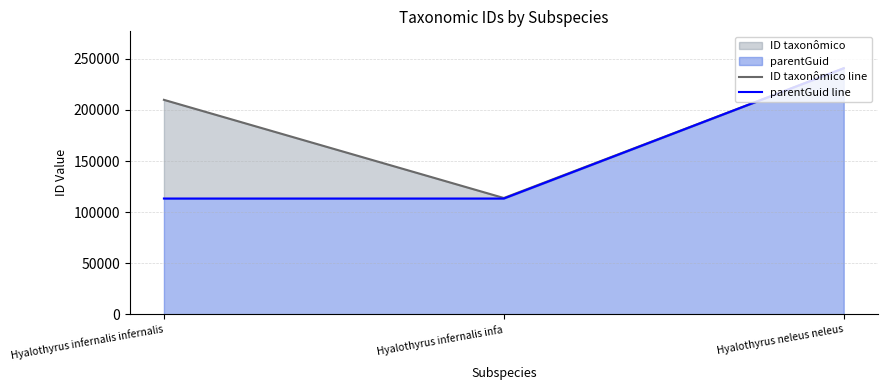

Which series has the largest total across all categories?

ID taxonômico line